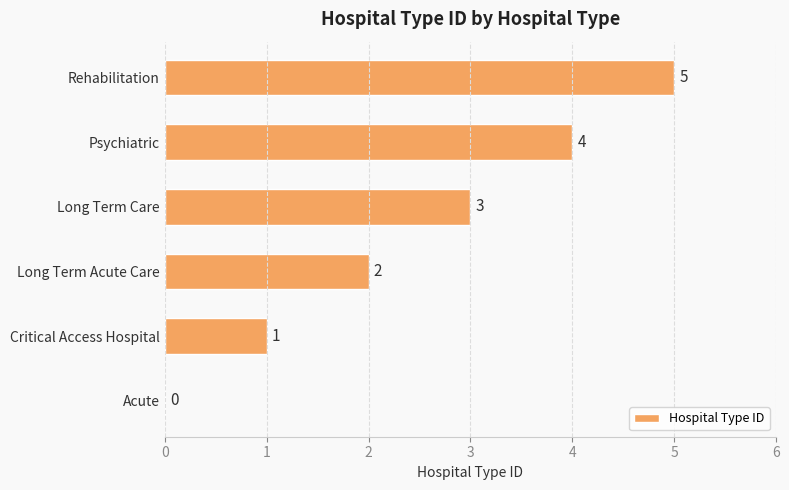

True or false: the data shows 4 at Long Term Care.

False